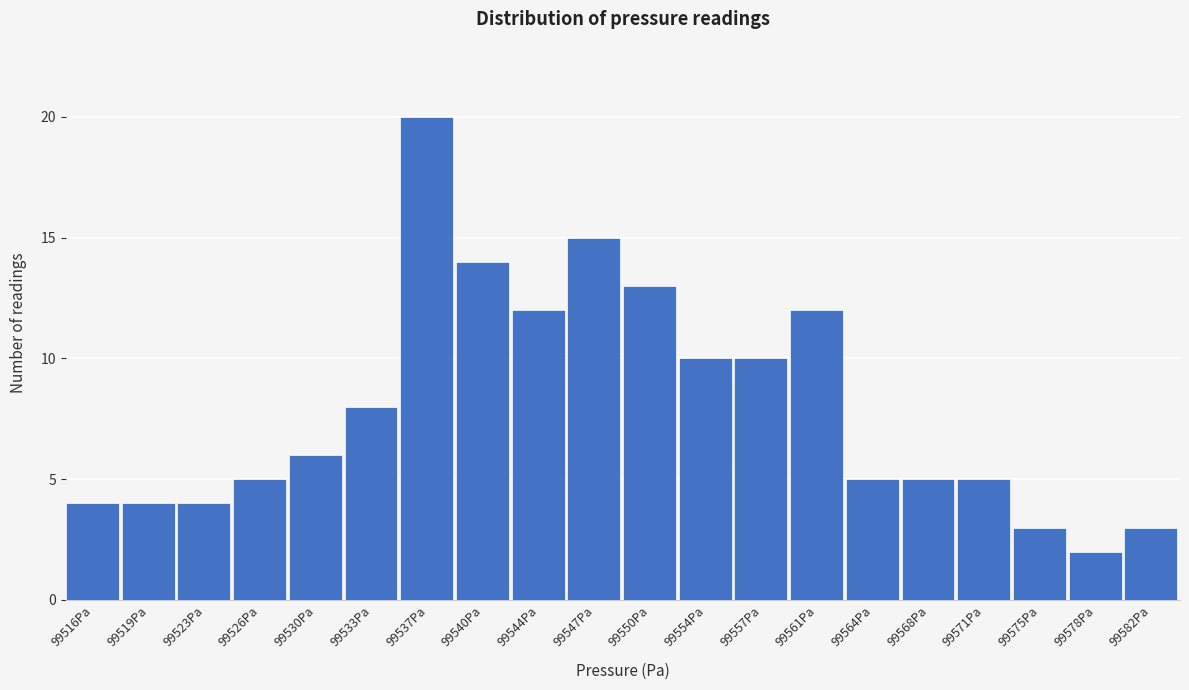

Reading left to right, what are all the values shown in this chart?

4	4	4	5	6	8	20	14	12	15	13	10	10	12	5	5	5	3	2	3